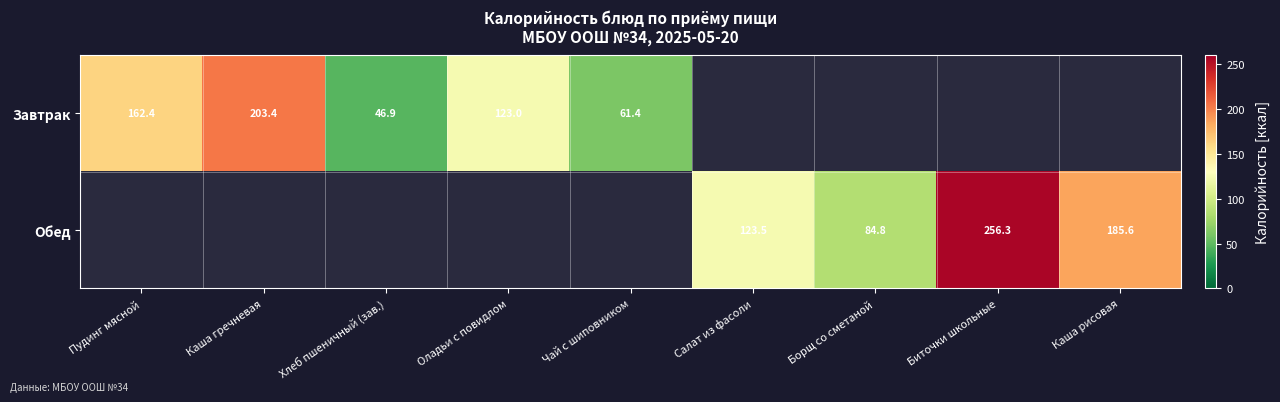

The Обед series shows 256.3 at Биточки школьные. True or false?

True